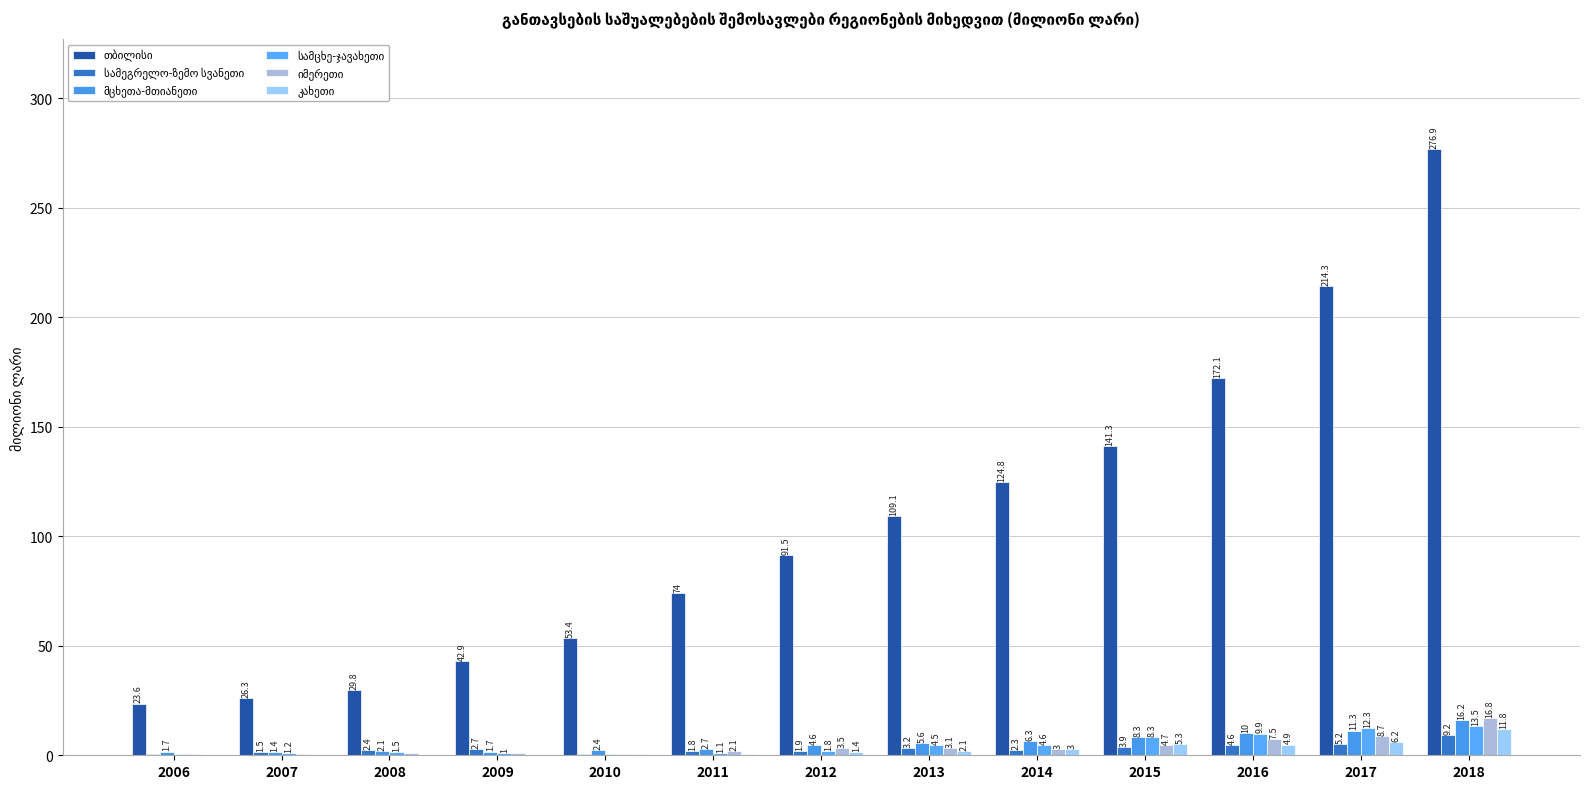

Which series has the largest total across all categories?

თბილისი